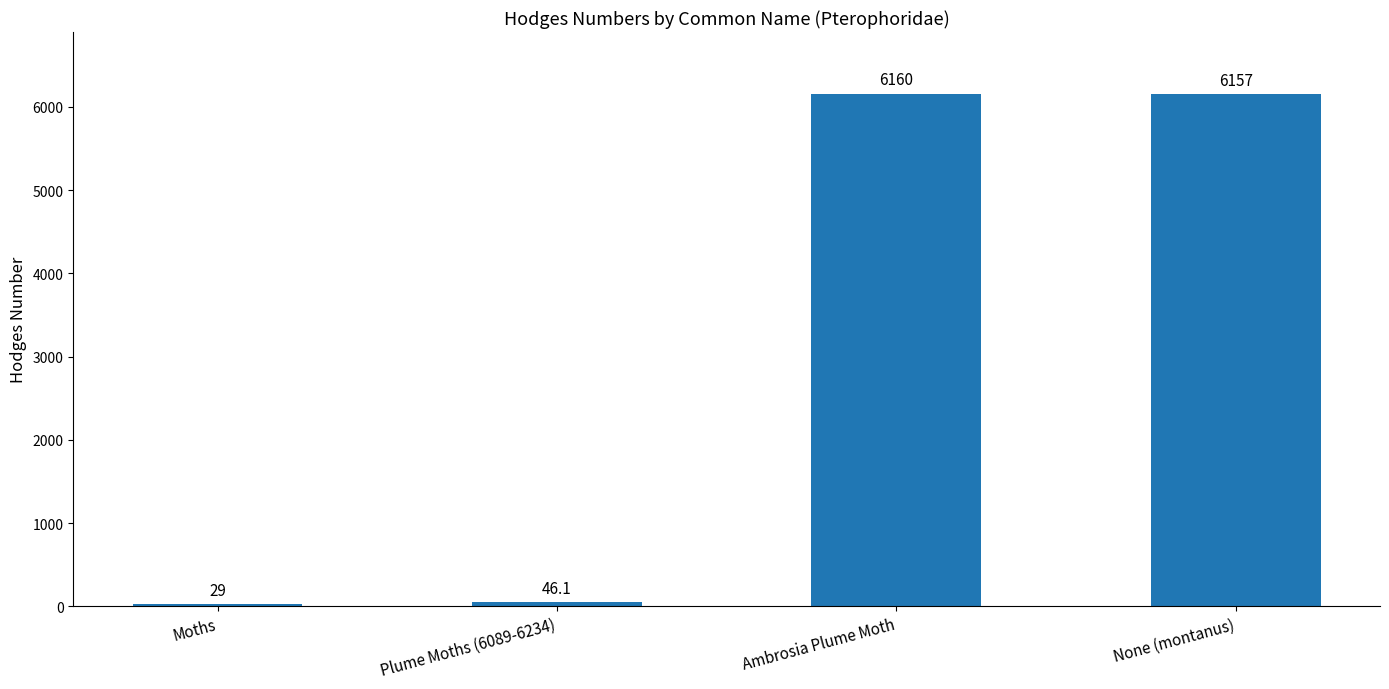

At which label is the value closest to 3094?

Plume Moths (6089-6234)